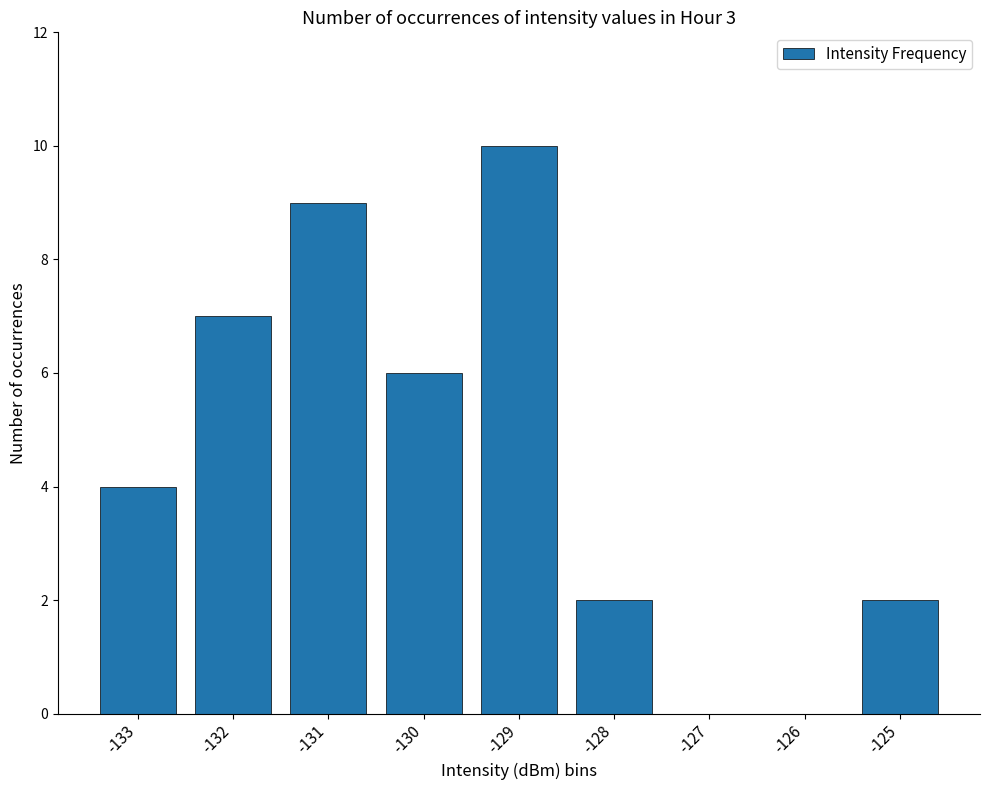

Reading left to right, list all the values displayed in this chart.

4	7	9	6	10	2	0	0	2